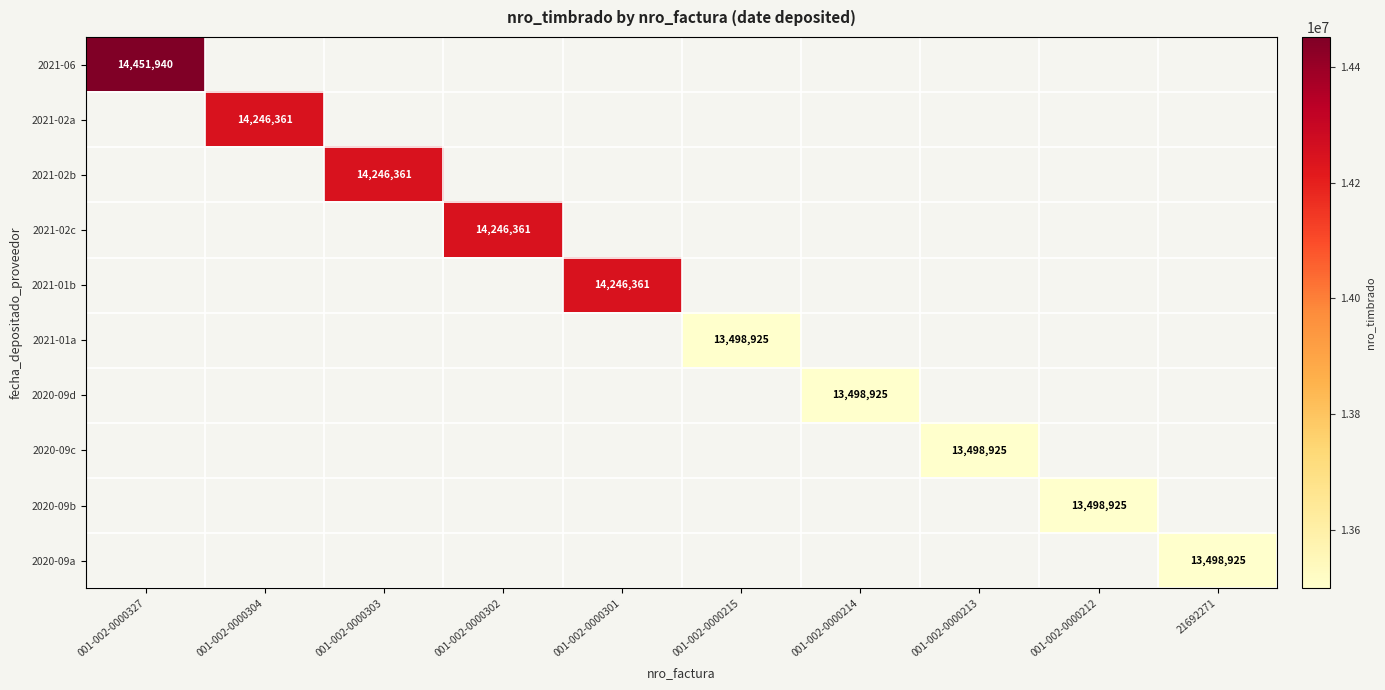

At 001-002-0000215, list the series in order from smallest to largest.

2021-06, 2021-02a, 2021-02b, 2021-02c, 2021-01b, 2021-01a, 2020-09d, 2020-09c, 2020-09b, 2020-09a